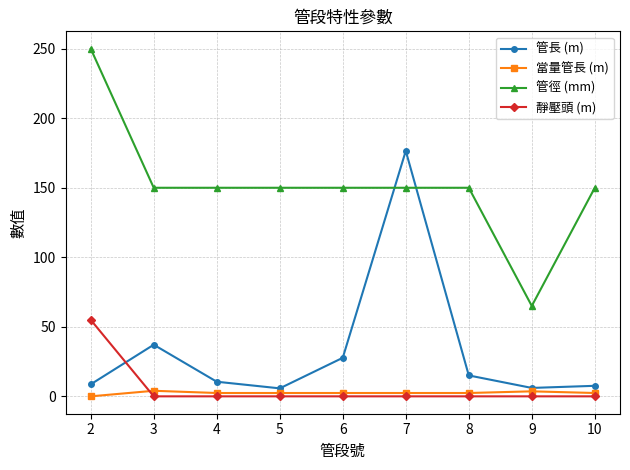

Which series has the widest spread of values?

管徑 (mm)